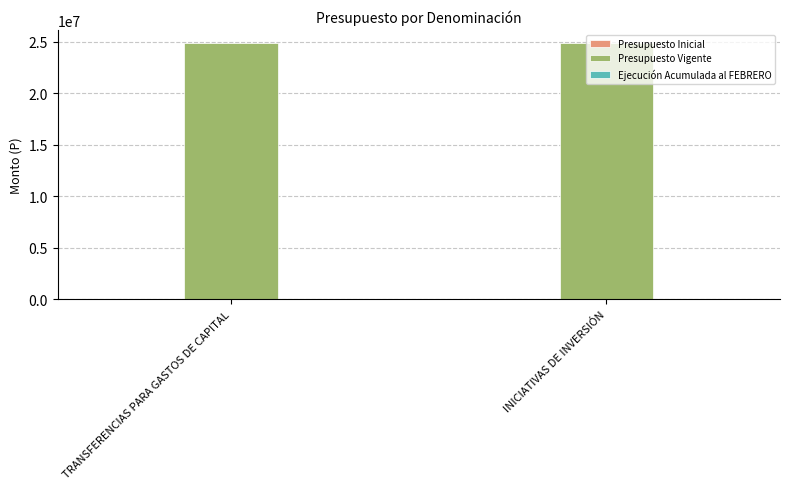

At which label does Presupuesto Inicial reach its minimum?

TRANSFERENCIAS PARA GASTOS DE CAPITAL